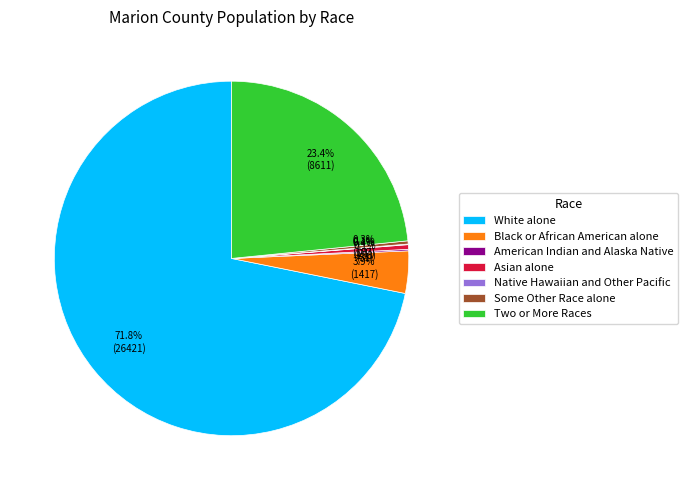

Do White alone and Two or More Races together represent more than half of the pie?

Yes